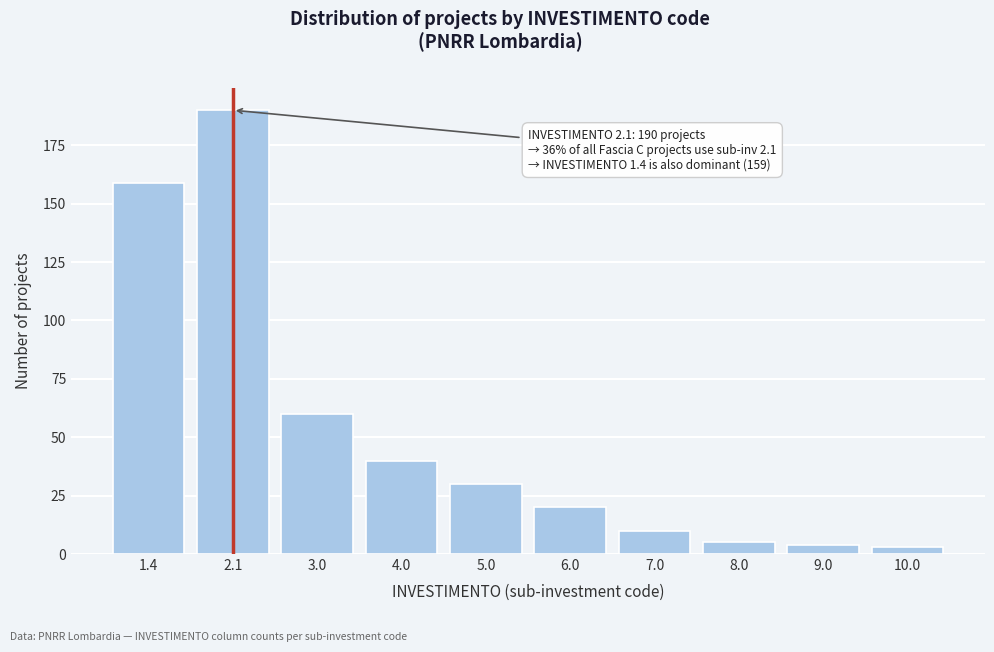

Reading left to right, list all the values displayed in this chart.

159	190	60	40	30	20	10	5	4	3